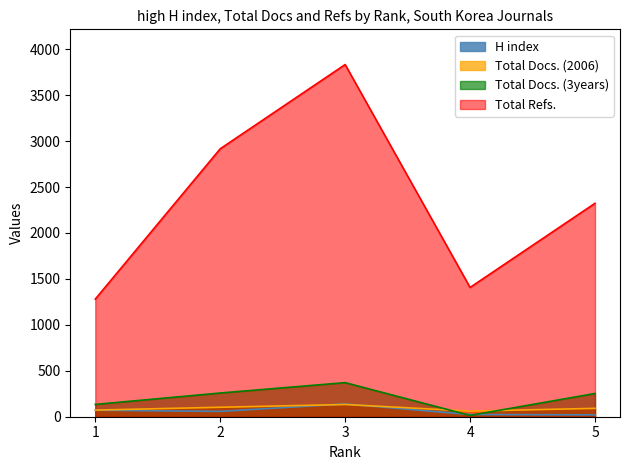

What is the average value of the H index series?

62